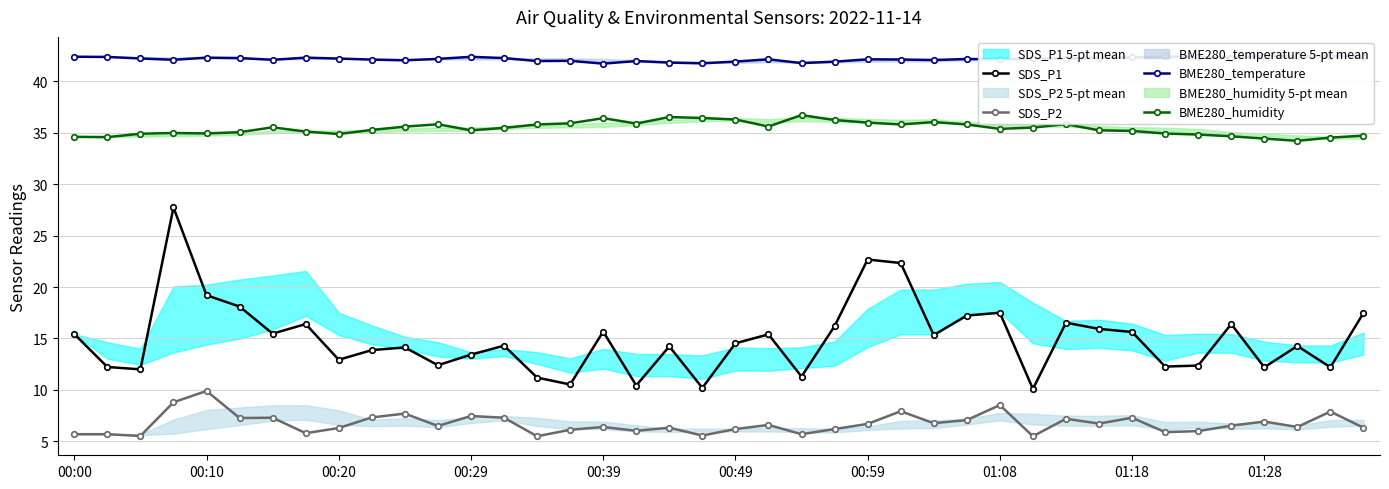

True or false: BME280_humidity has more than 2 interior local peaks.

True